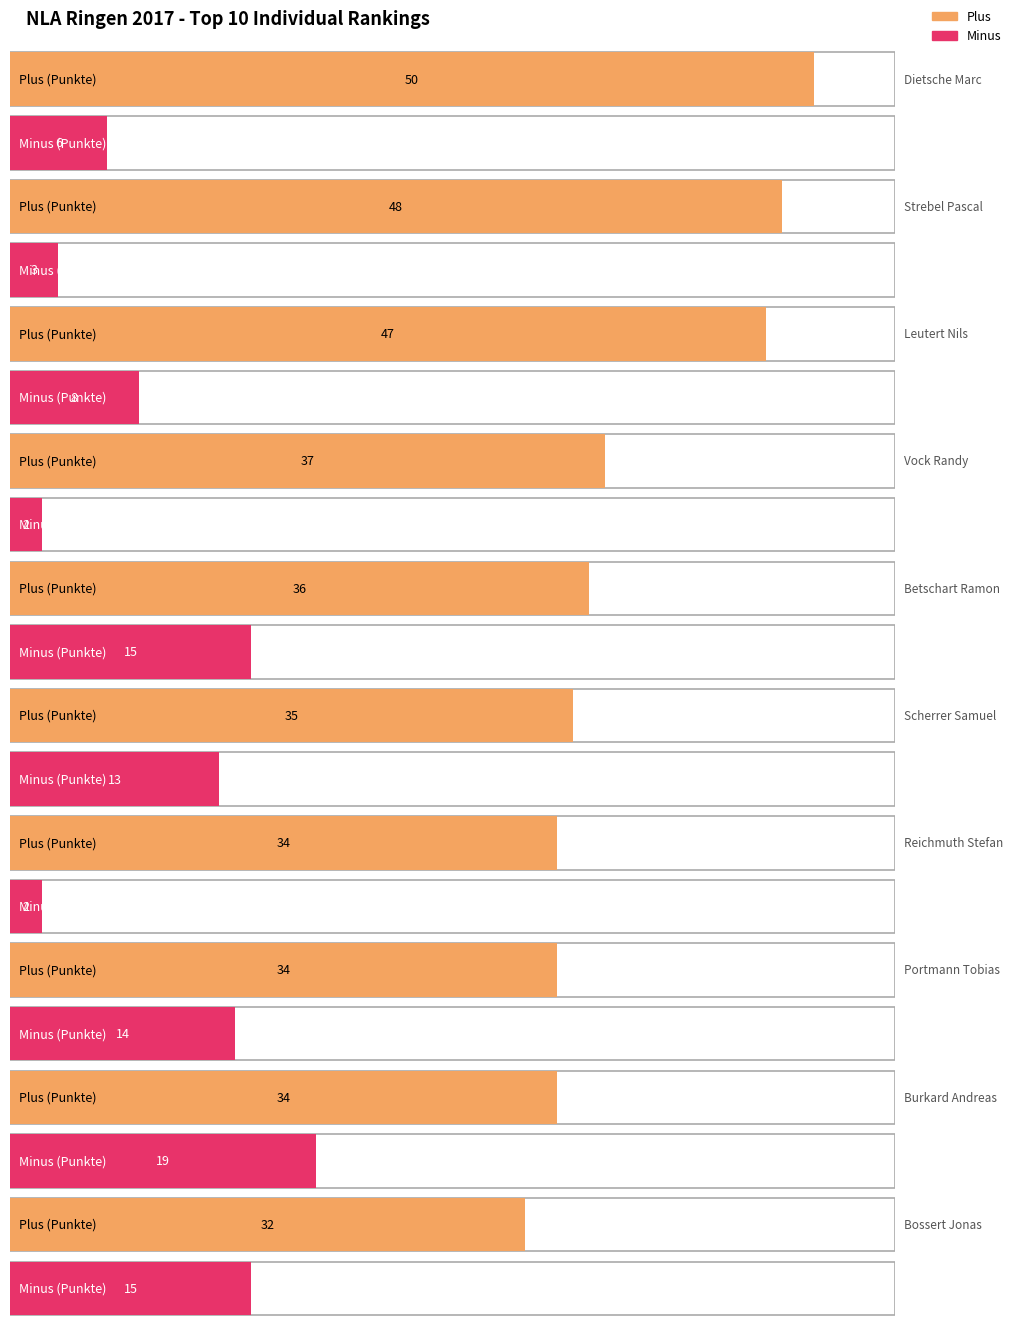

What is the label of the 2nd bar from the left?

Strebel Pascal